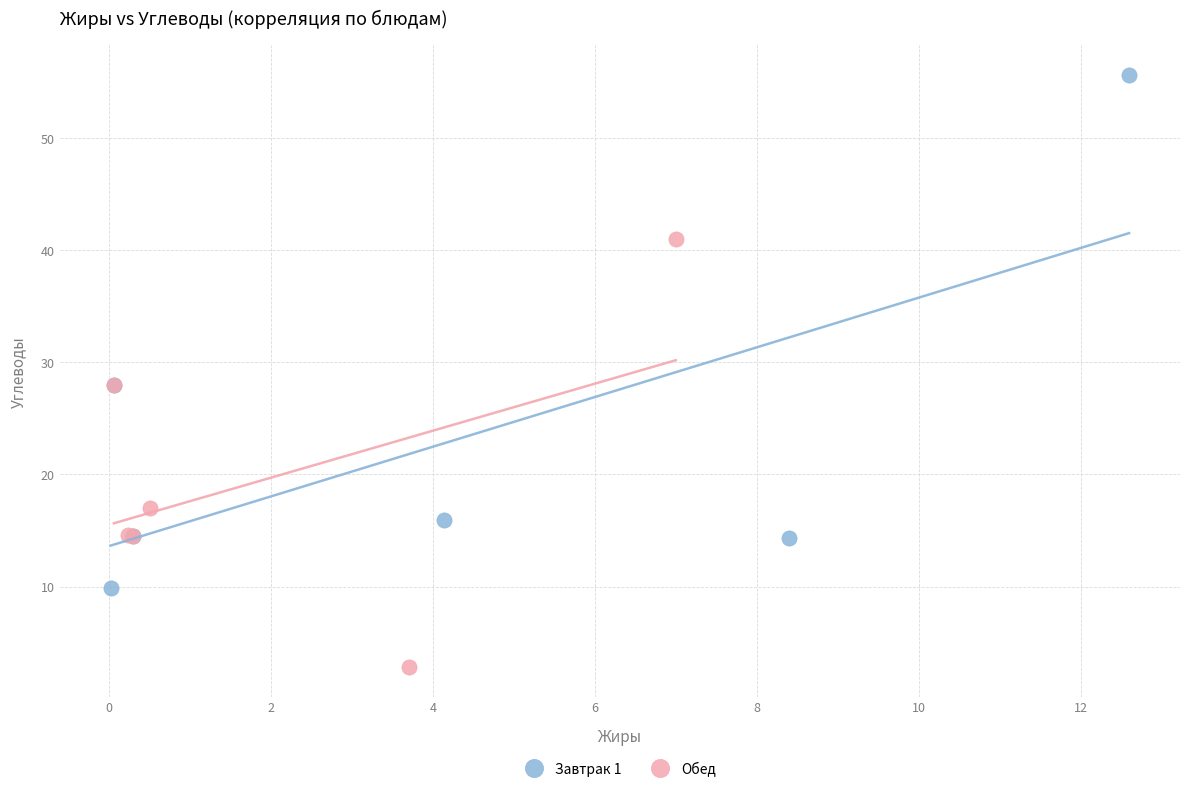

Which series reaches the minimum Y coordinate?

Обед